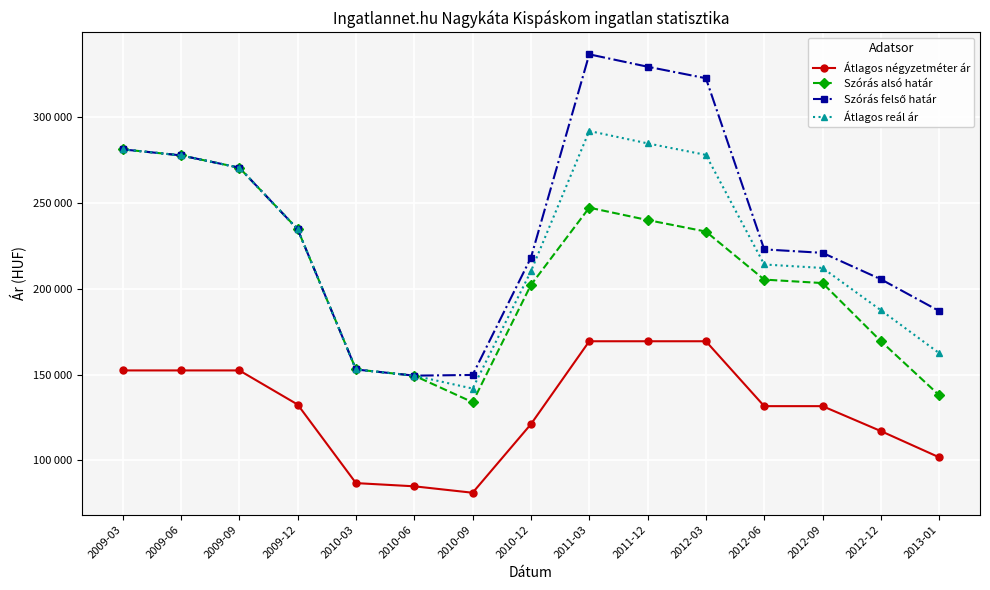

Does the chart have visible grid lines?

Yes